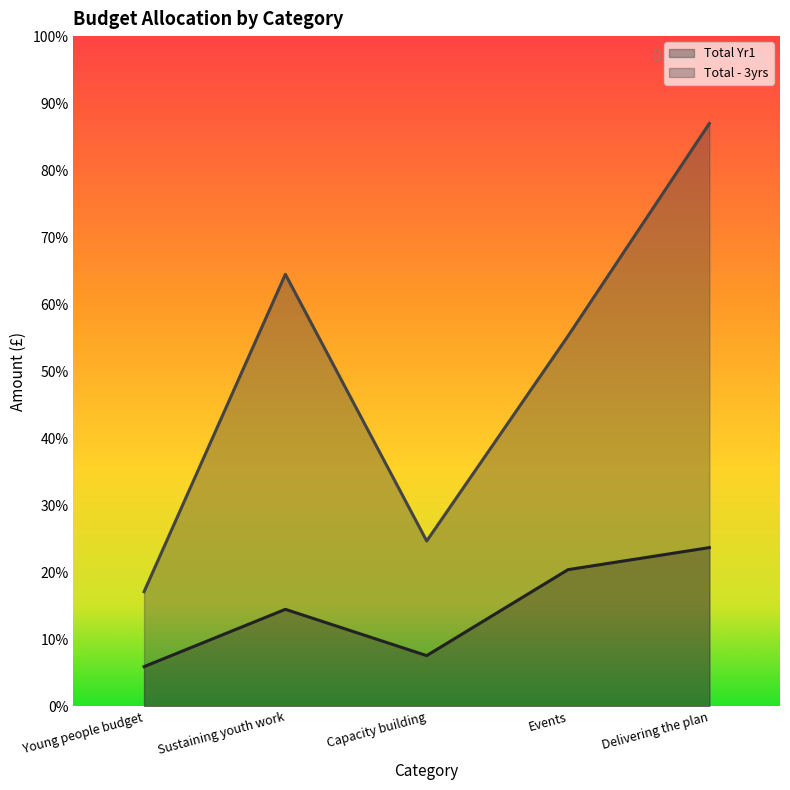

True or false: Total Yr1 and Total - 3yrs cross at least once.

False